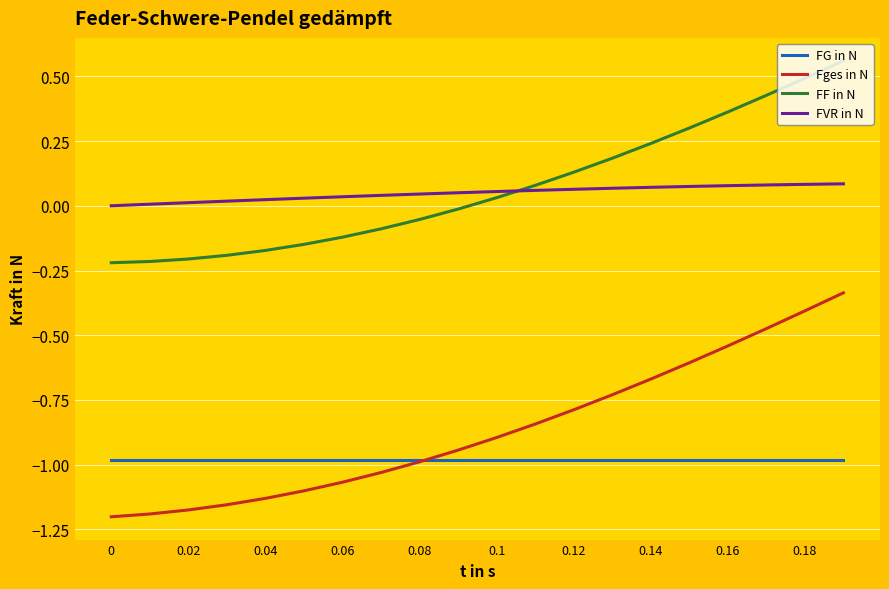

True or false: FVR in N and FG in N intersect in this chart.

False